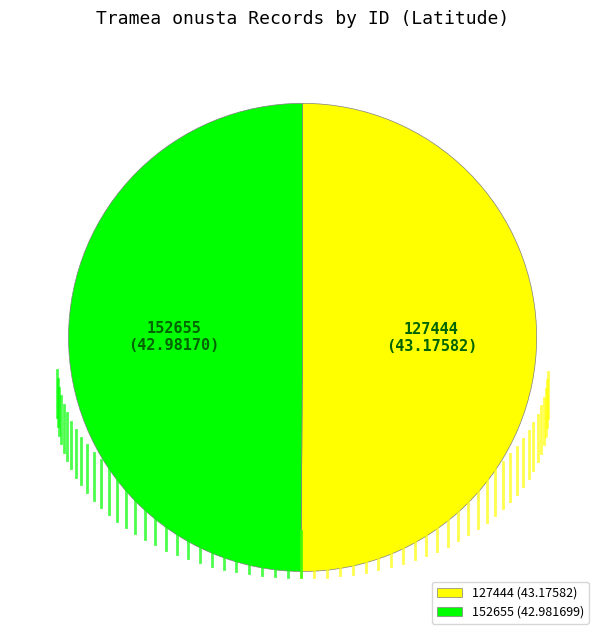

What is the ratio of the value at 127444 to the value at 152655?

1.0